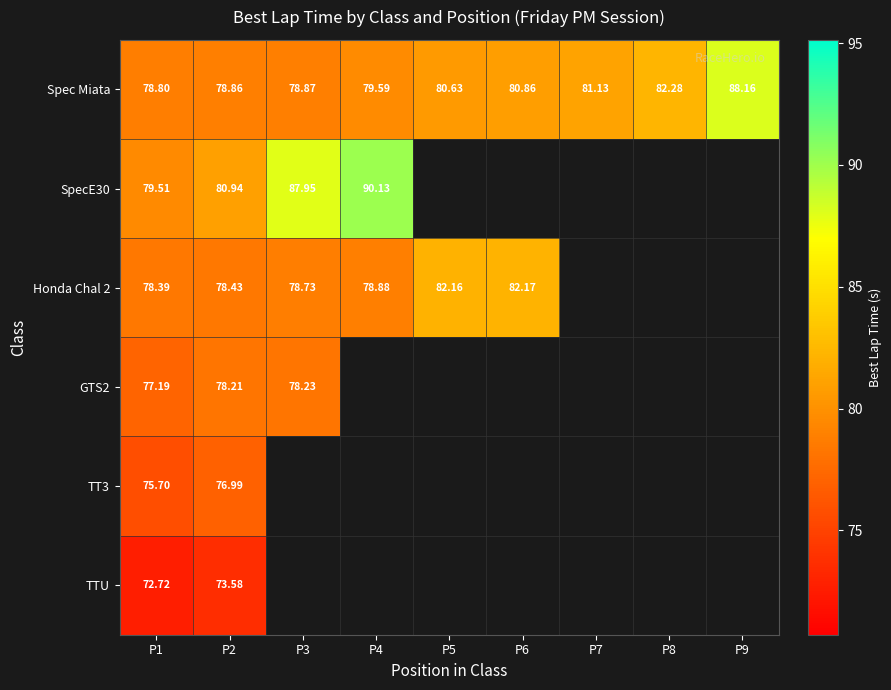

True or false: Spec Miata has a value of 79.6 at P4.

True